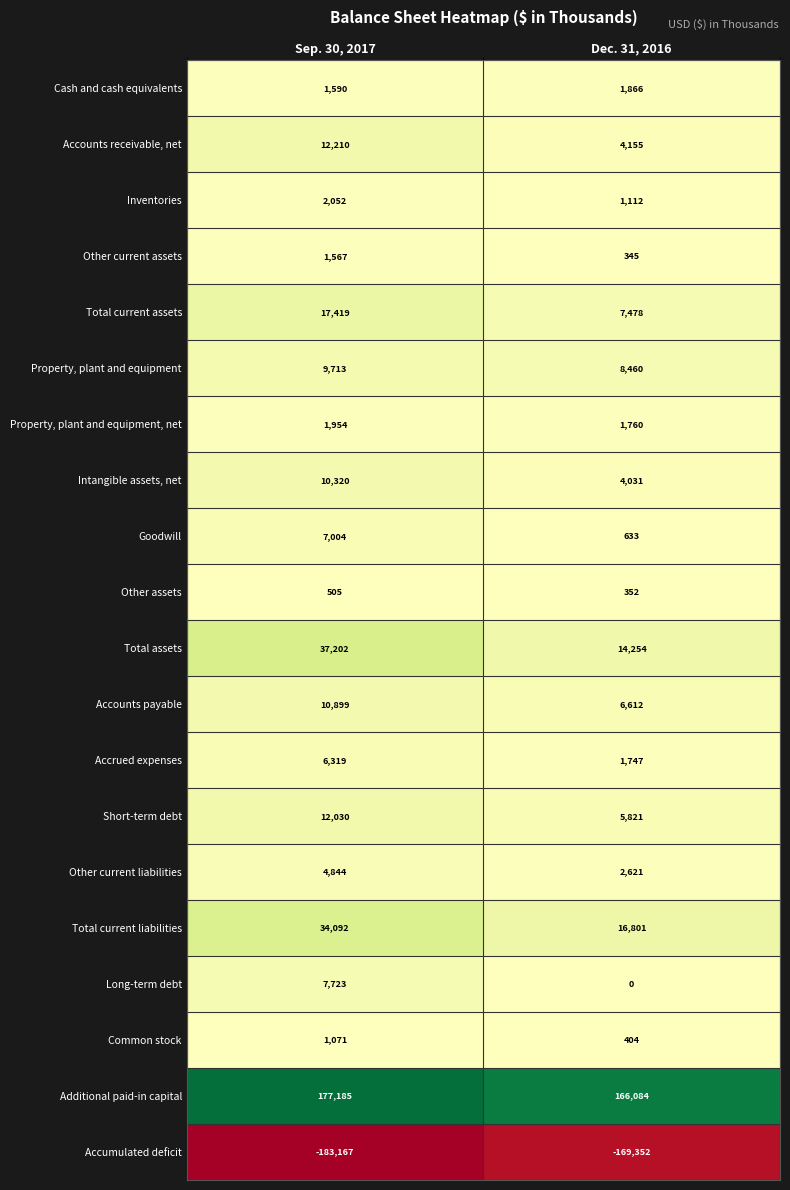

What is the difference between the Accounts payable values at Sep. 30, 2017 and Dec. 31, 2016?

4287